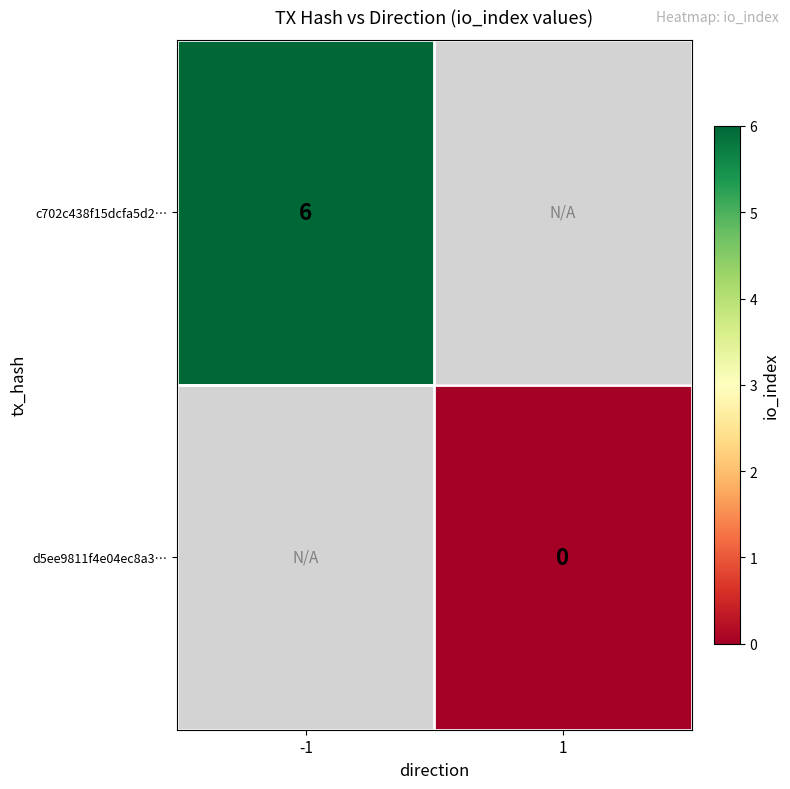

The value of c702c438f15dcfa5d2… at -1 is 6. True or false?

True